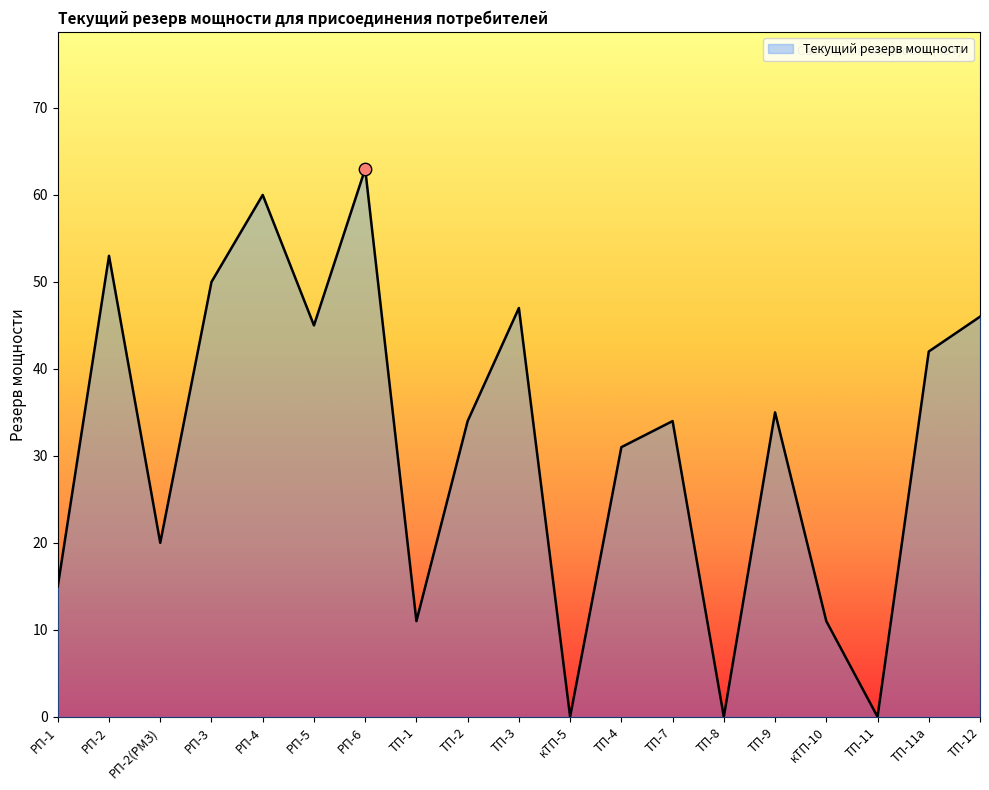

What is the change in value from РП-1 to ТП-1?

-4